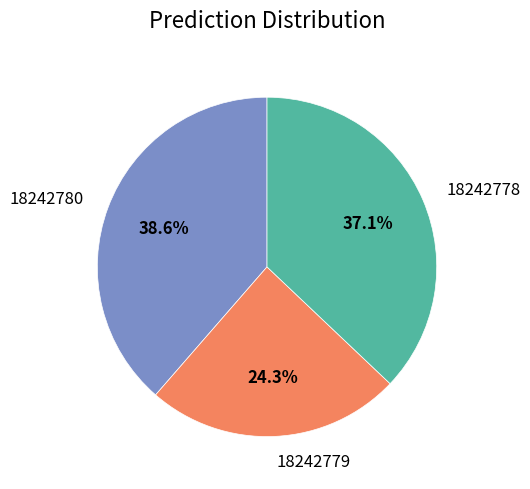

What percentage do 18242778 and 18242780 together represent?

75.7%